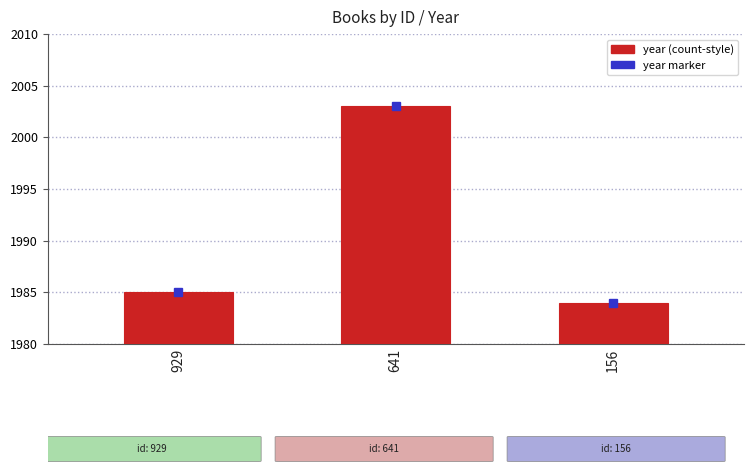

Rank the categories by value from highest to lowest.

641, 929, 156